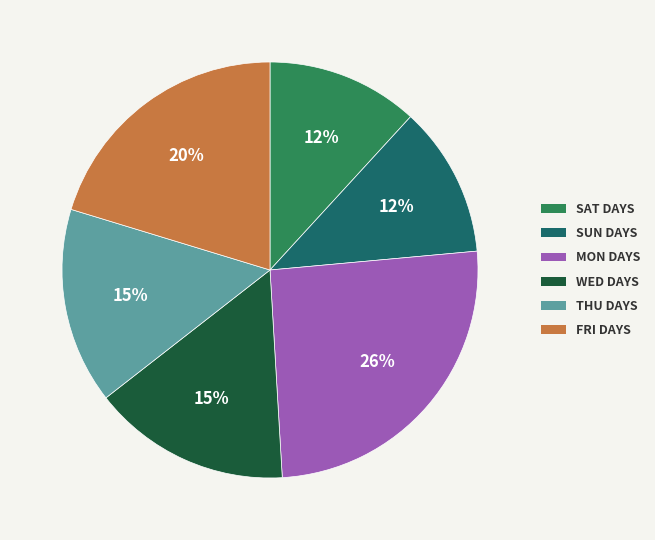

Is there any slice that represents more than half of the pie?

No